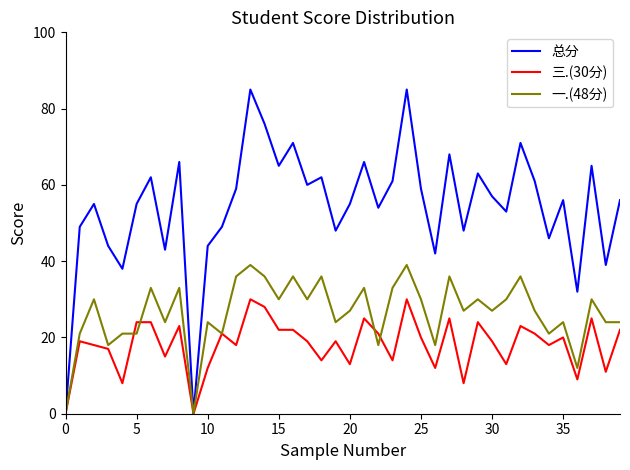

What is the difference between the maximum and minimum values in the 总分 series?

85